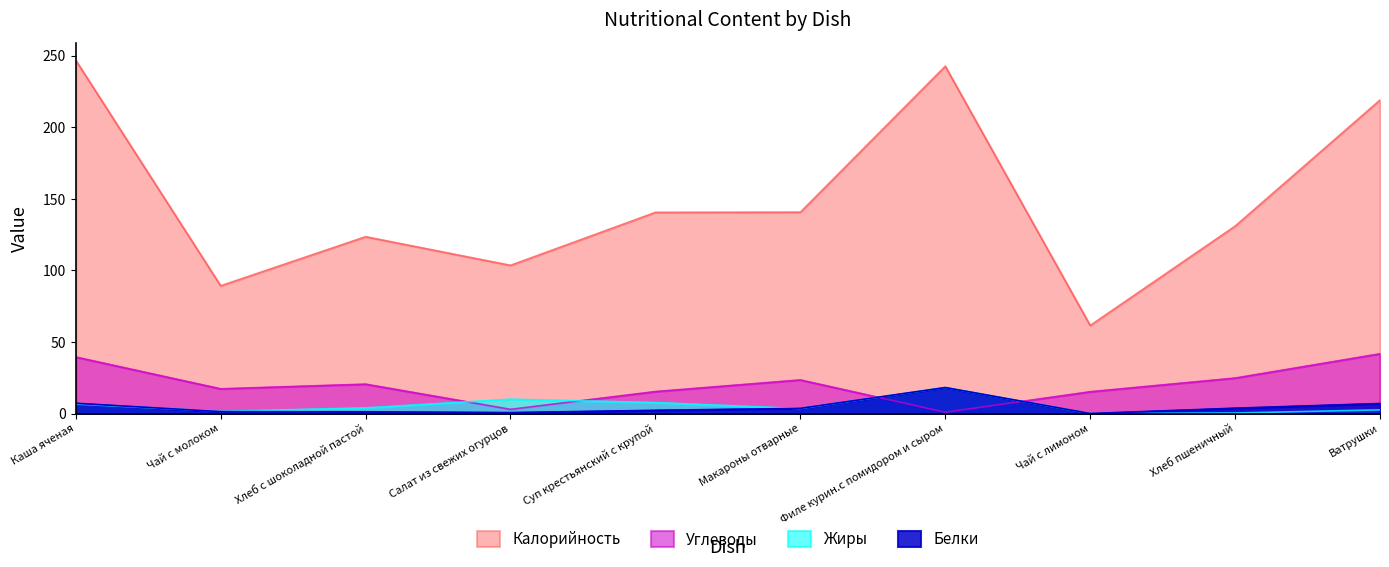

How many interior local peaks does the Белки series have?

1